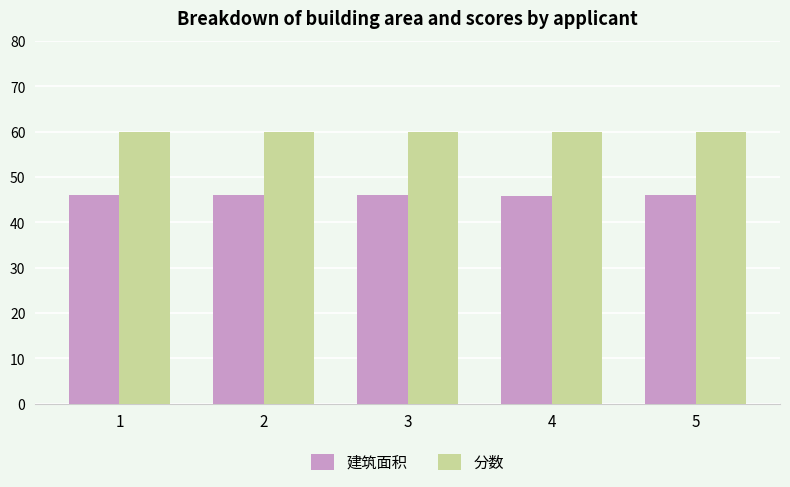

List the series in order of their overall mean, highest first.

分数, 建筑面积